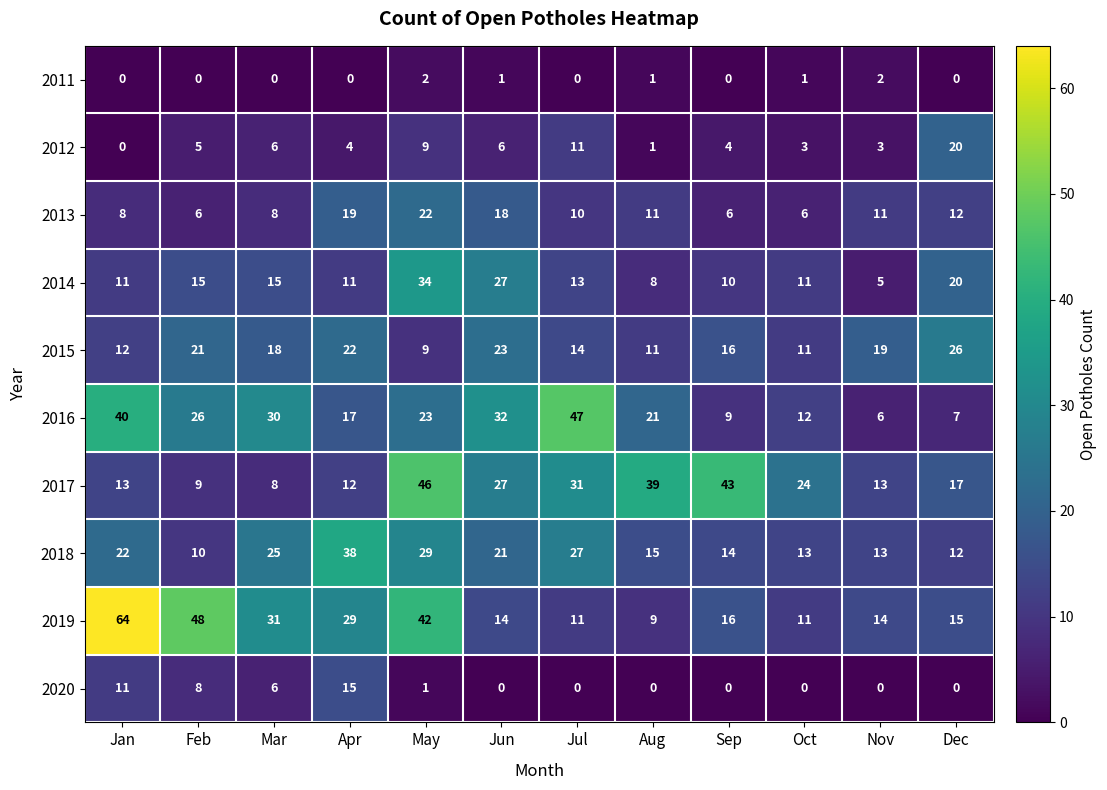

At how many categories does at least one series exceed 11?

12